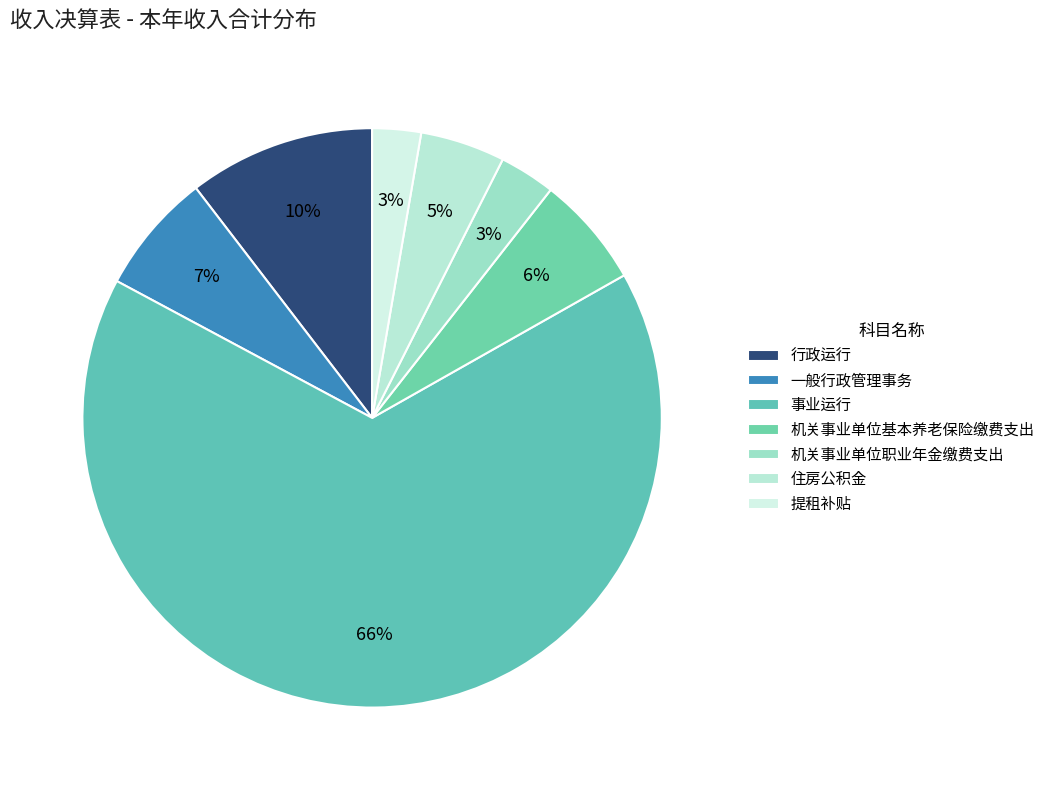

What is the largest slice in the pie chart?

事业运行